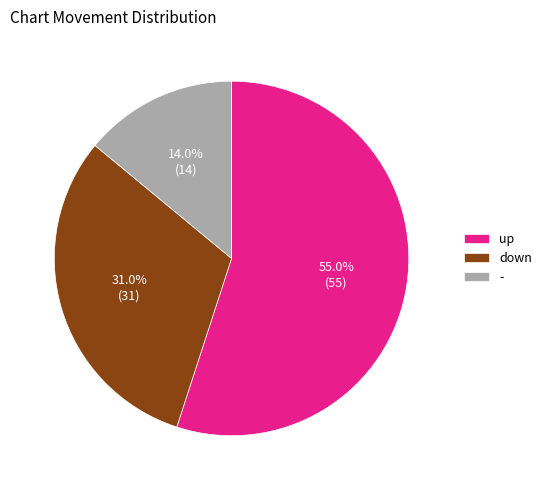

The - slice represents 1% of the pie. True or false?

False